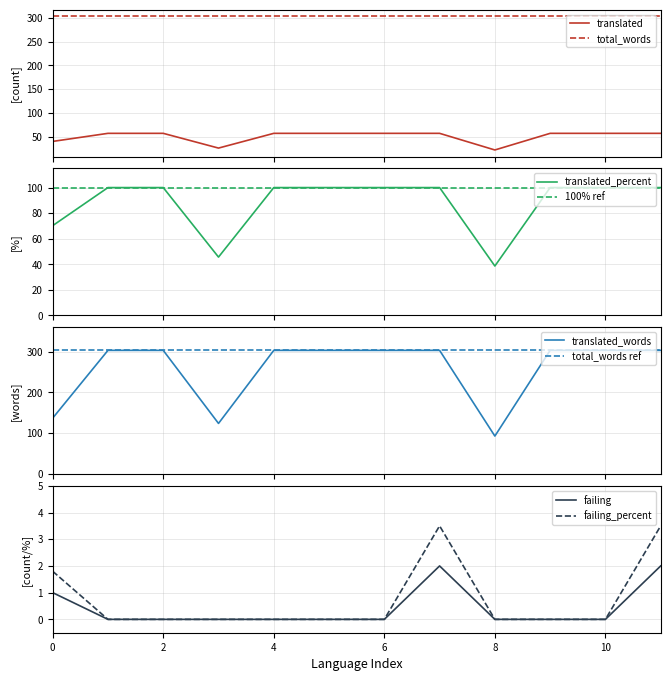

True or false: translated_percent and failing_percent intersect in this chart.

False